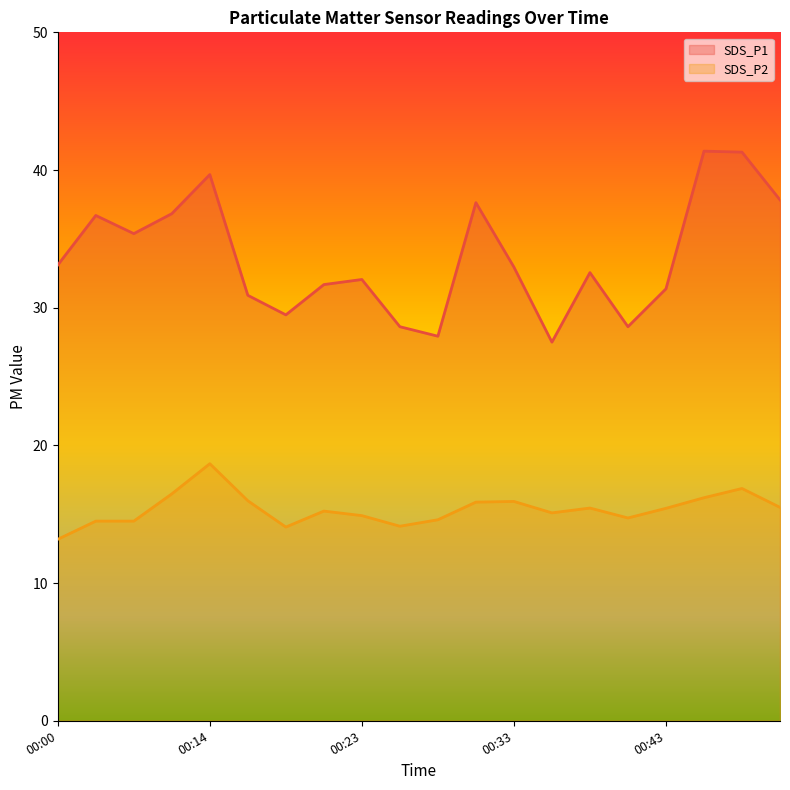

At which label is SDS_P1 closest to 34?

00:00